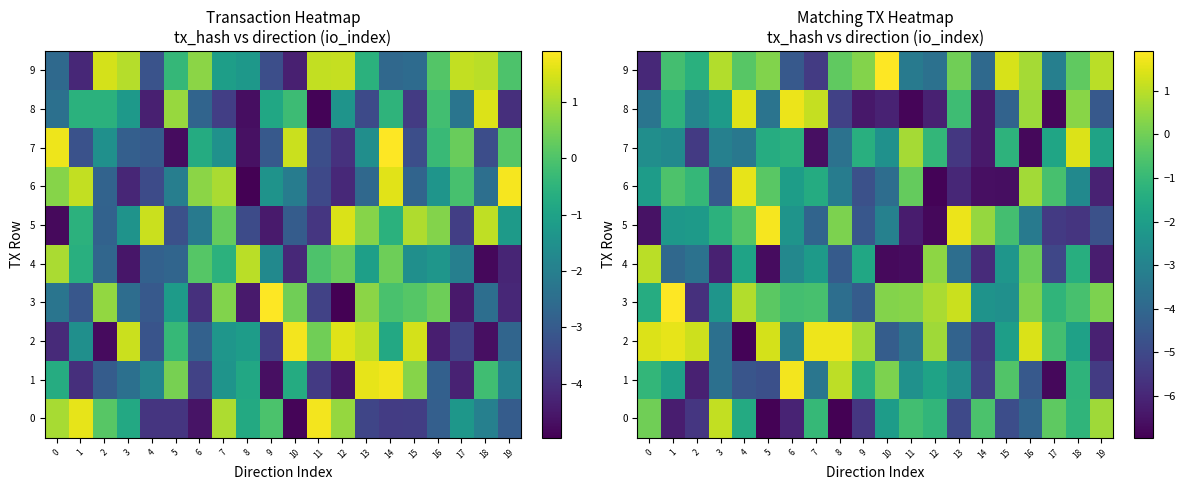

Which has a higher value, 3 or 5?

3